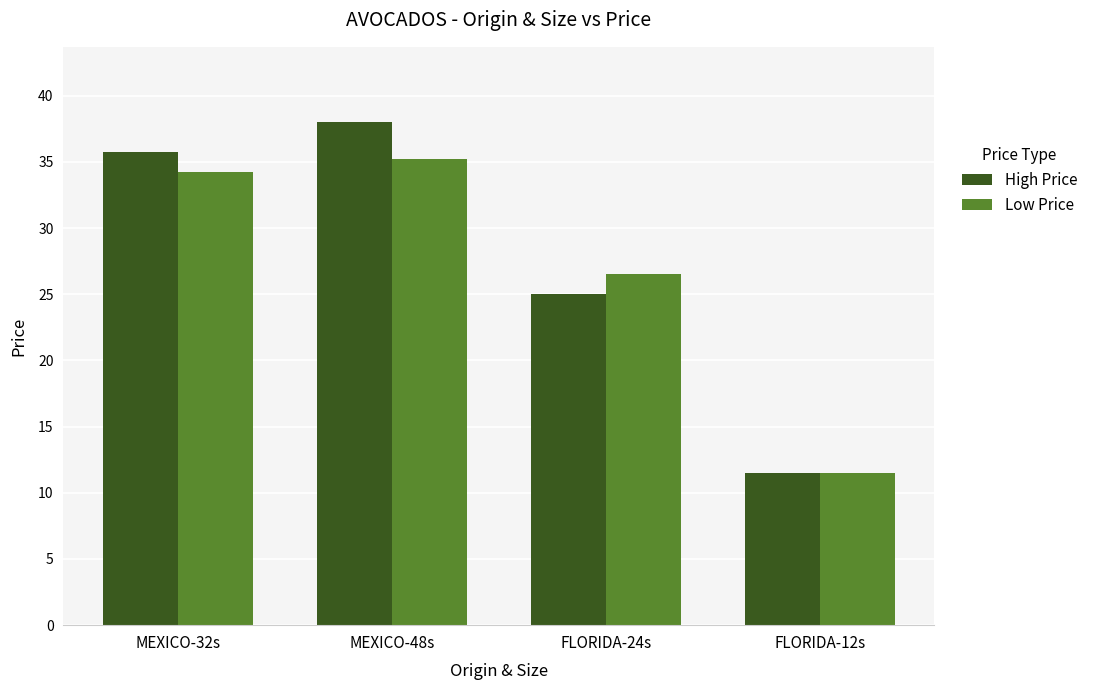

Which category has the highest value across all series?

MEXICO-48s